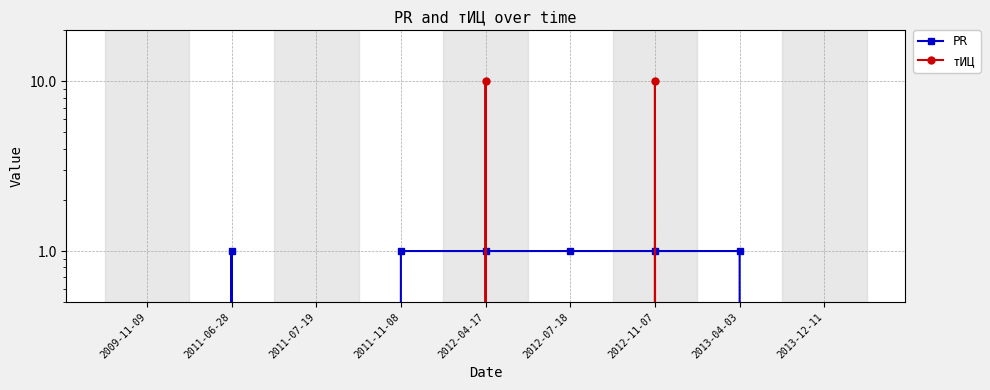

Reading right to left, transcribe all the data shown in this chart.

PR: 2013-12-11=0	2013-04-03=1	2012-11-07=1	2012-07-18=1	2012-04-17=1	2011-11-08=1	2011-07-19=0	2011-06-28=1	2009-11-09=0
тИЦ: 2013-12-11=0	2013-04-03=0	2012-11-07=10	2012-07-18=0	2012-04-17=10	2011-11-08=0	2011-07-19=0	2011-06-28=0	2009-11-09=0